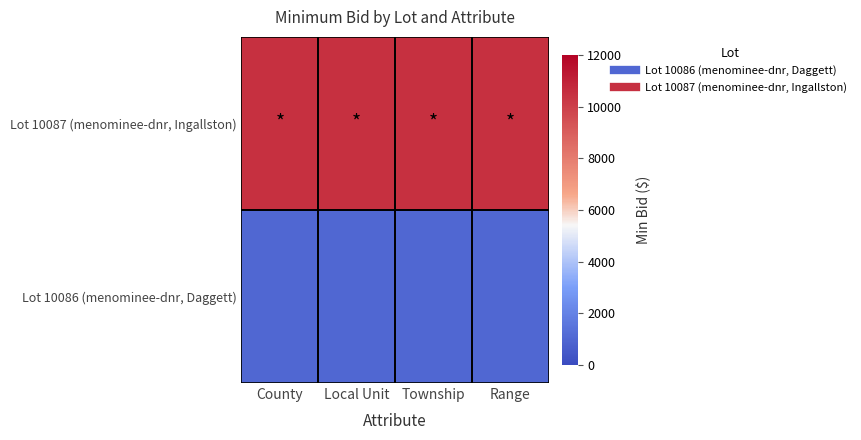

List the series in order of their overall mean, lowest first.

Lot 10086 (menominee-dnr, Daggett), Lot 10087 (menominee-dnr, Ingallston)